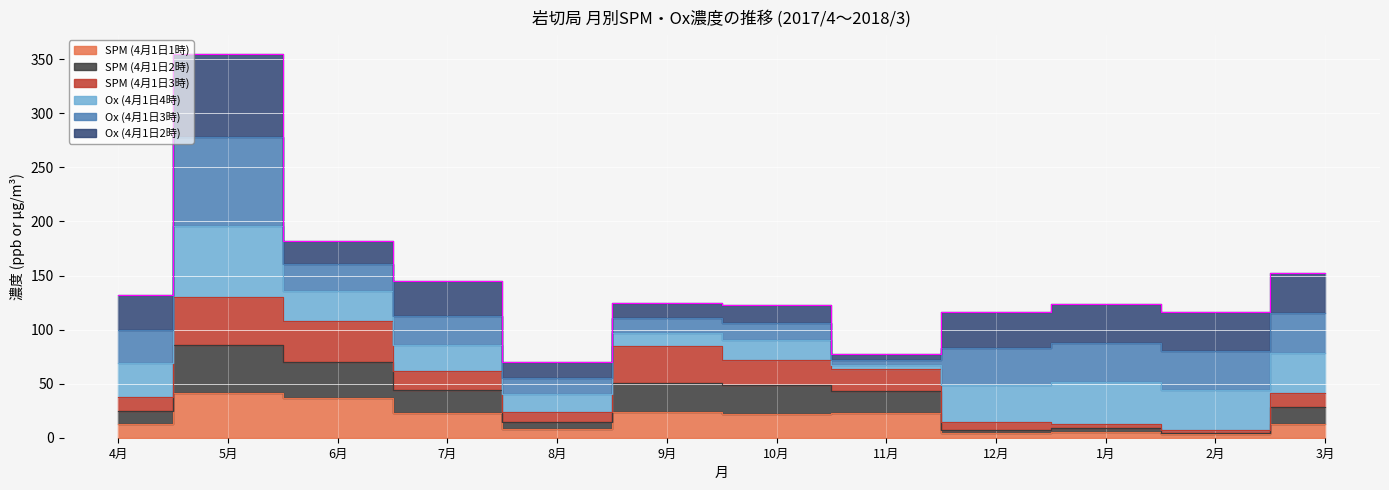

At which category is the sum across all series the highest?

5月